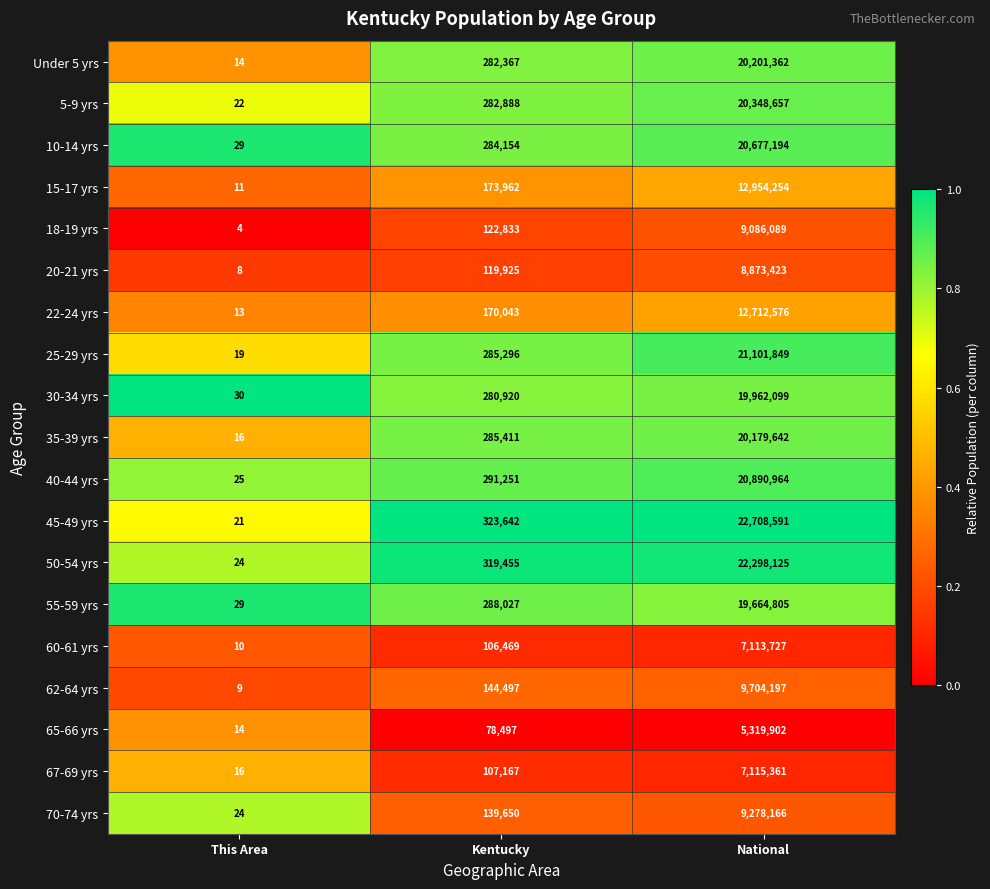

Which label corresponds to the largest value in the chart?

National